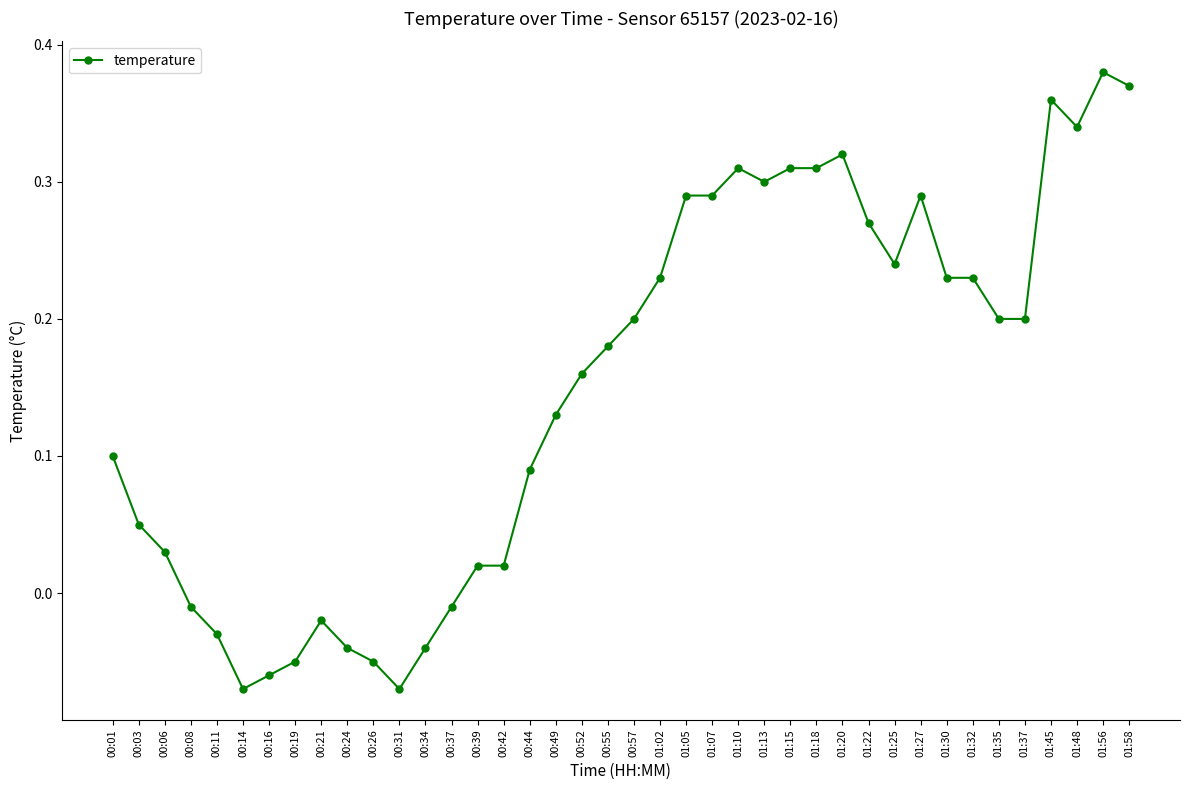

What is the change in value from 00:14 to 01:02?

+0.3